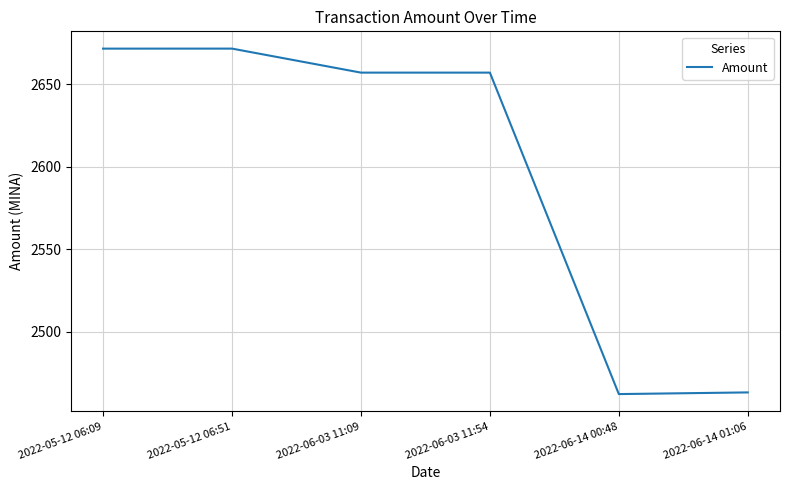

What is the average value?

2597.2